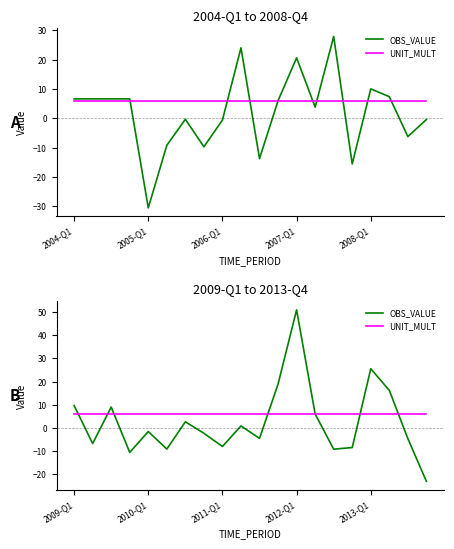

True or false: UNIT_MULT has a value of 6.0 at 18.

True